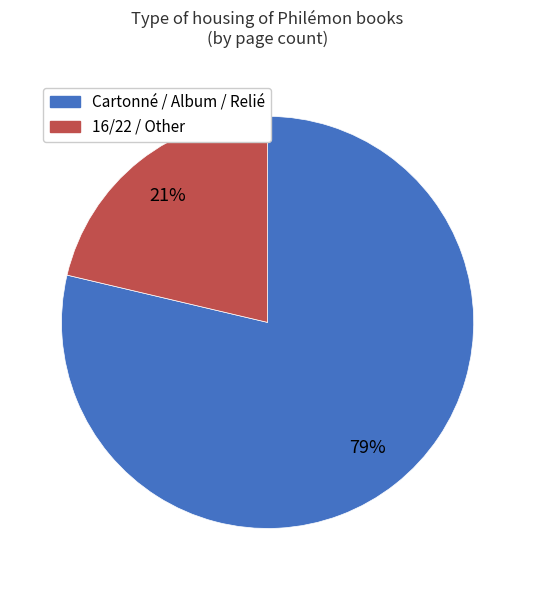

Does any single category account for the majority?

Yes